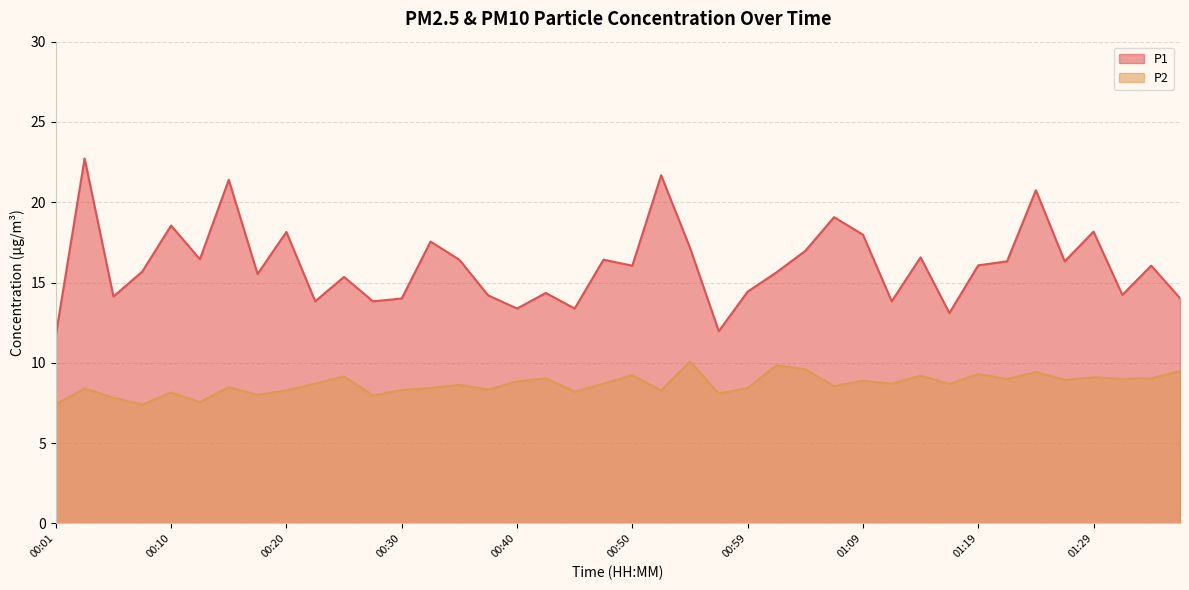

Which series has the widest spread of values?

P1